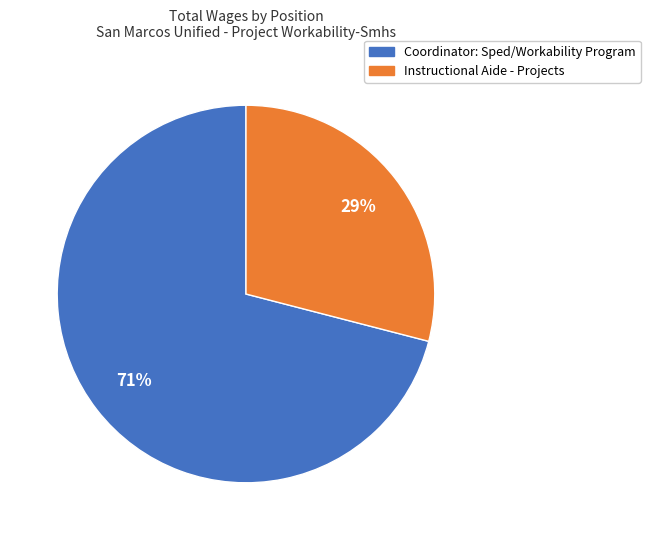

What is the smallest slice in the pie chart?

Instructional Aide - Projects